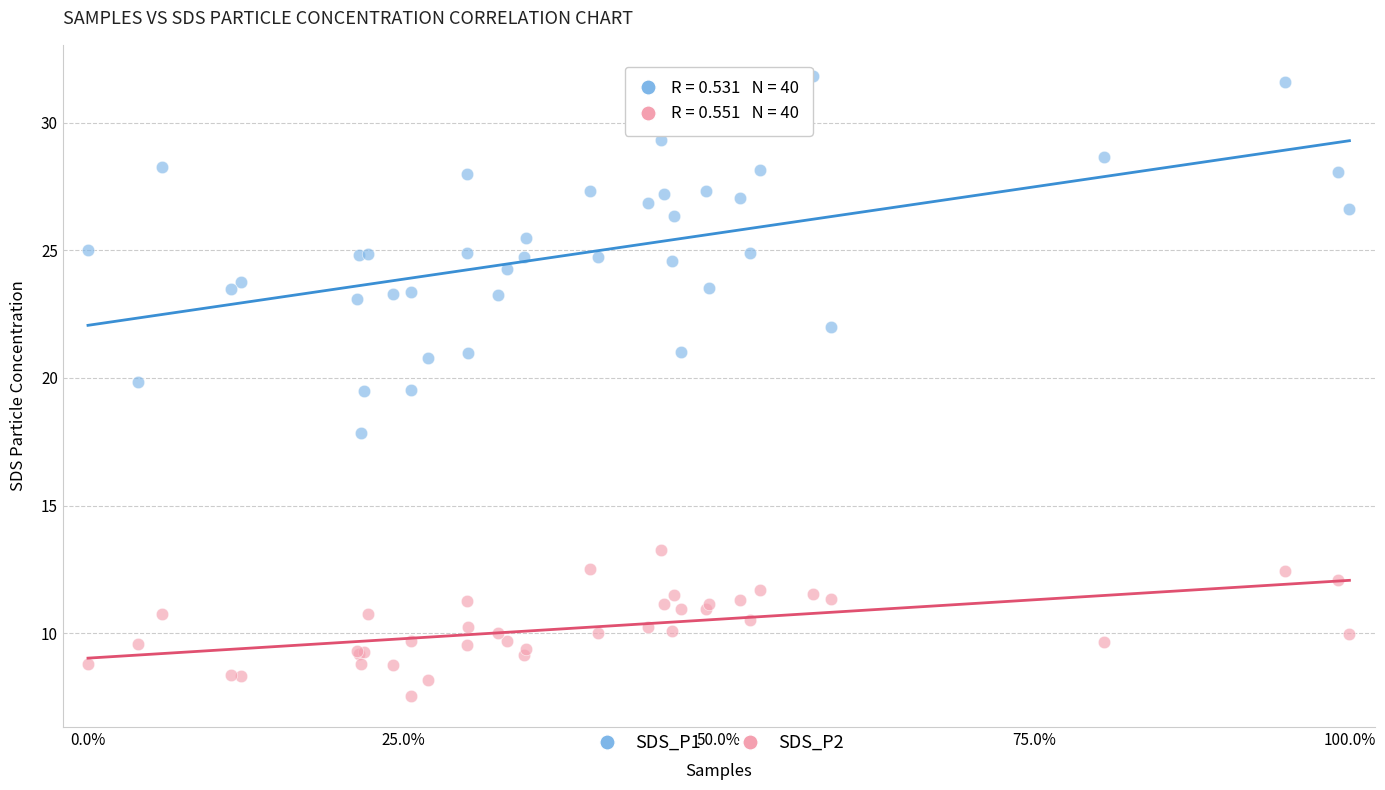

Which series has the widest spread of Y values?

SDS_P1